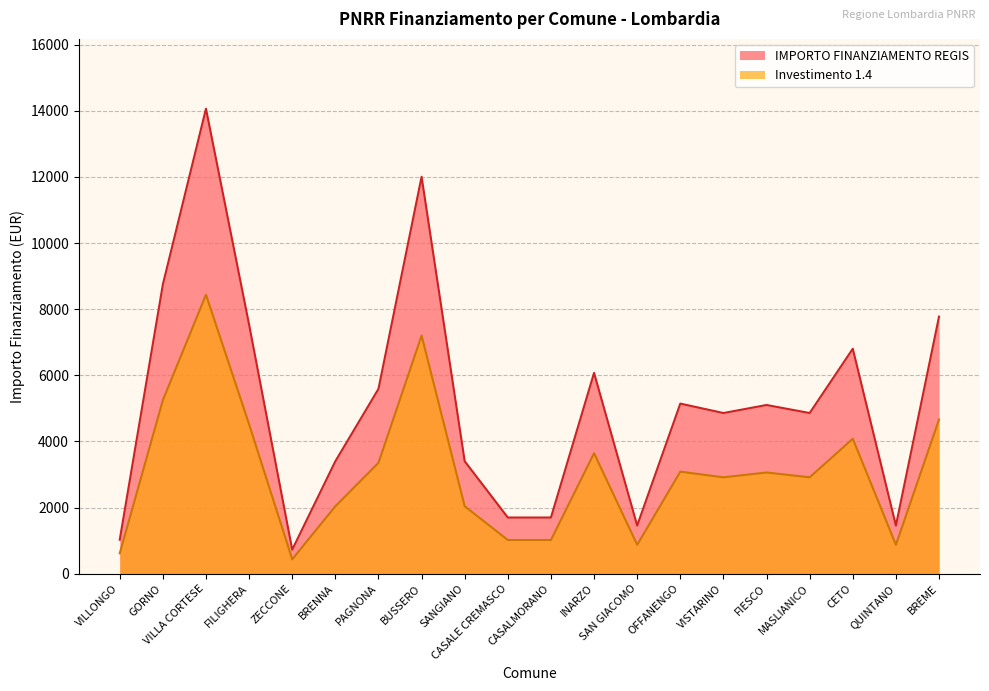

What is the approximate value of Investimento 1.4 at GORNO?

5248.8